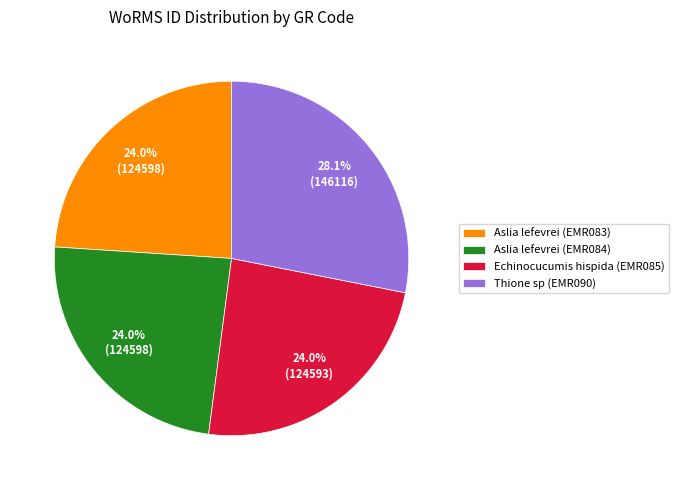

Which slice is the largest?

Thione sp (EMR090)